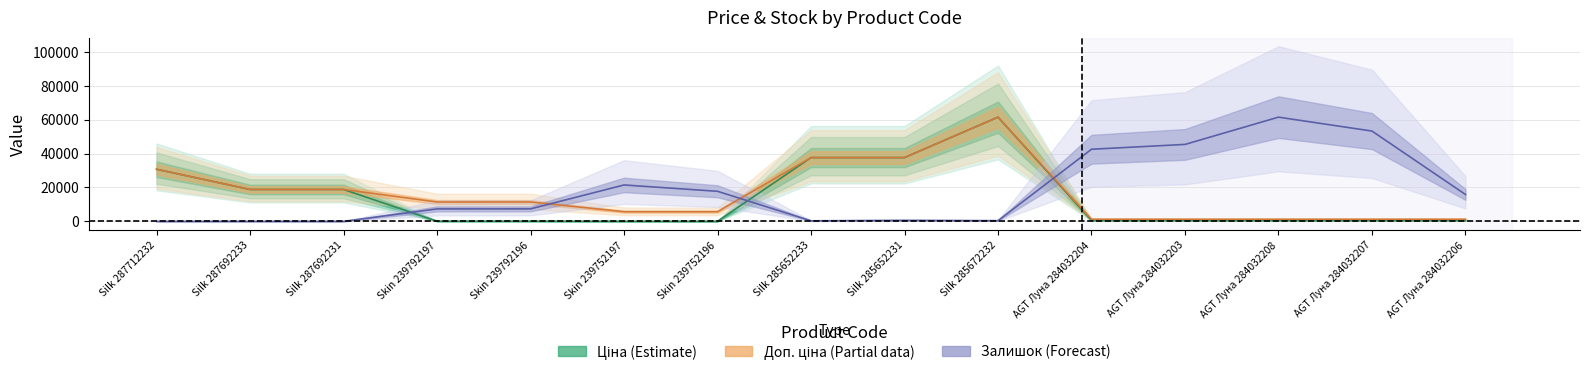

Which series has the largest total across all categories?

Залишок